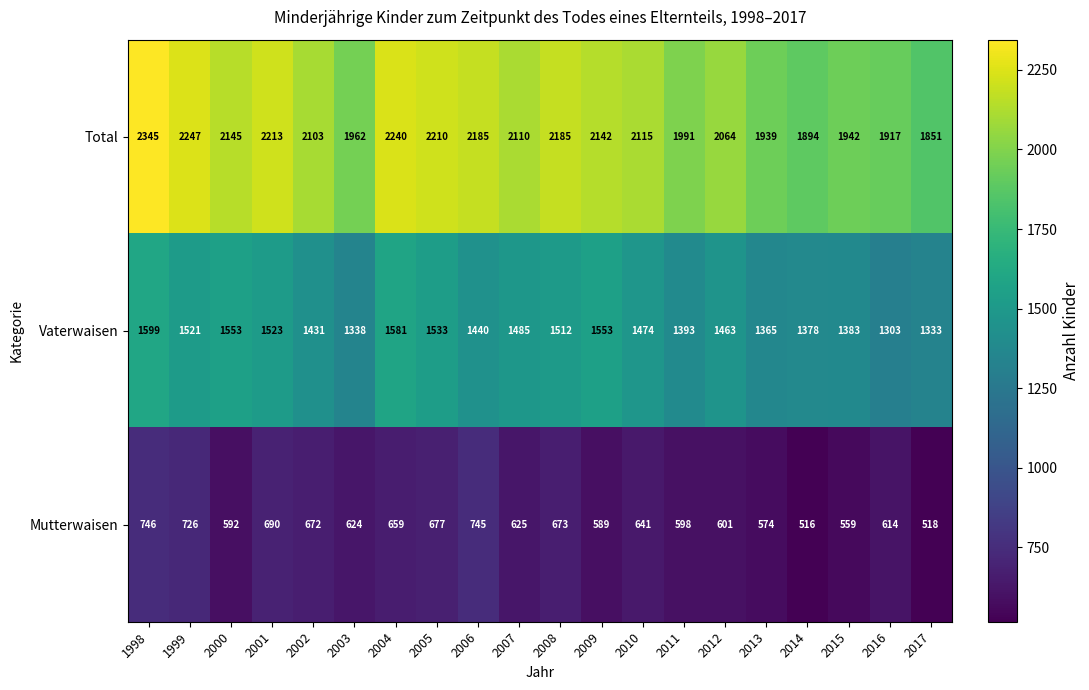

How many values in the Total series are below 2115?

10